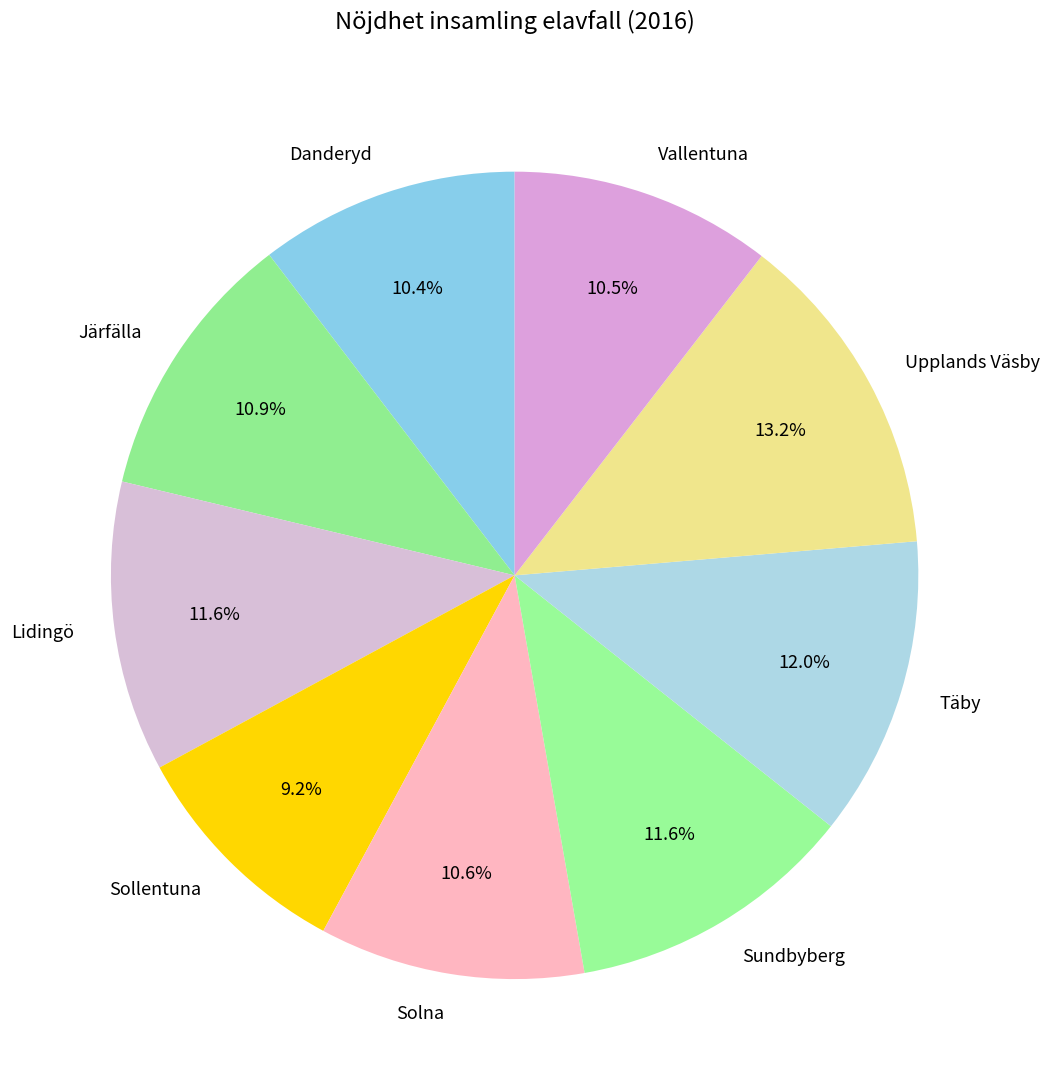

Which has a higher value, Lidingö or Sollentuna?

Lidingö